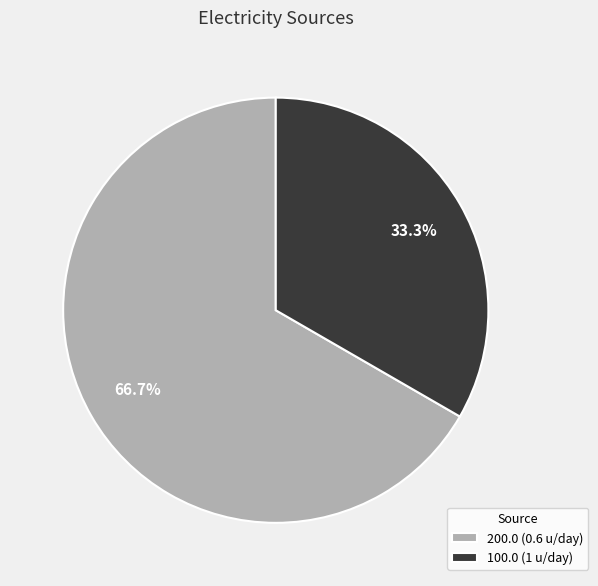

Does 100.0 (1 u/day) account for over 50% of the chart?

No